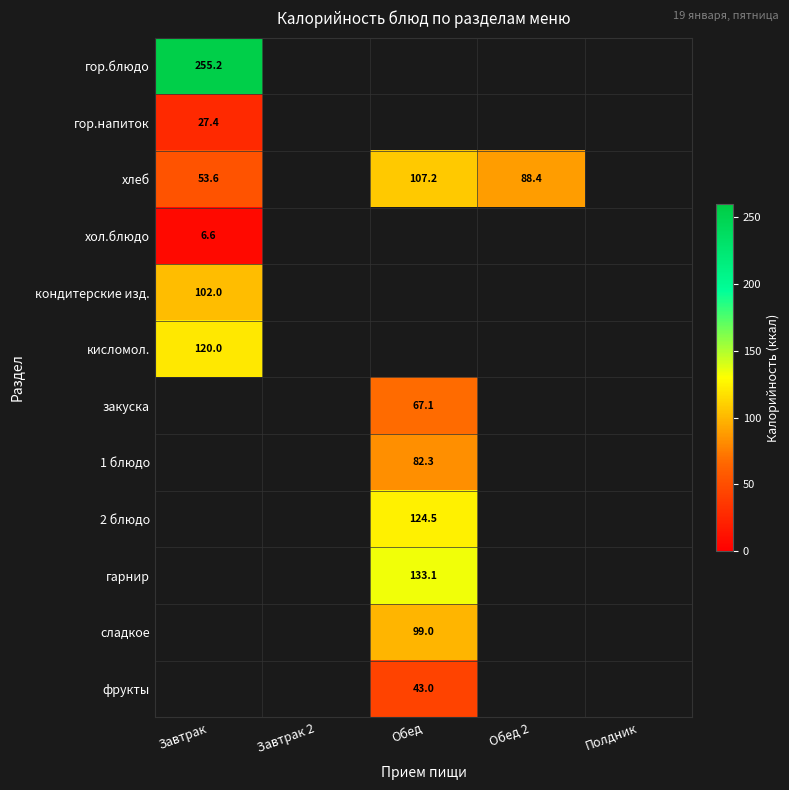

True or false: хлеб has a value of 150.4 at Обед 2.

False